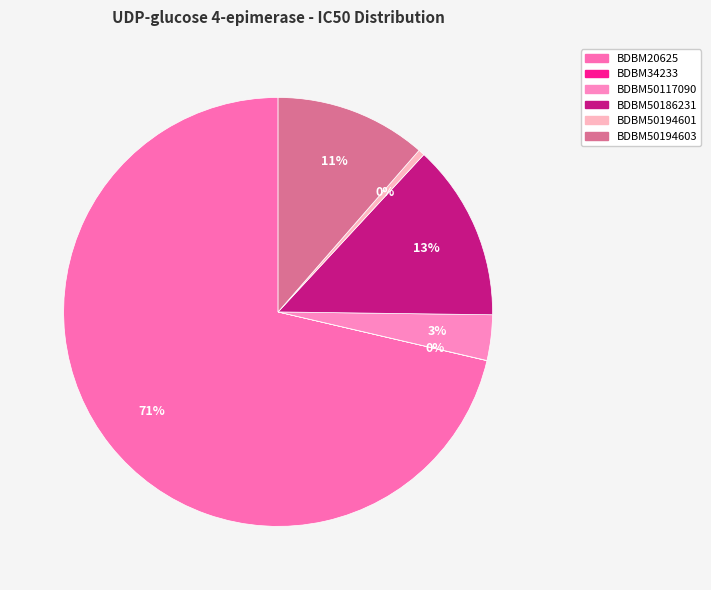

To the nearest percent, what is the combined percentage of BDBM34233 and BDBM20625?

71%